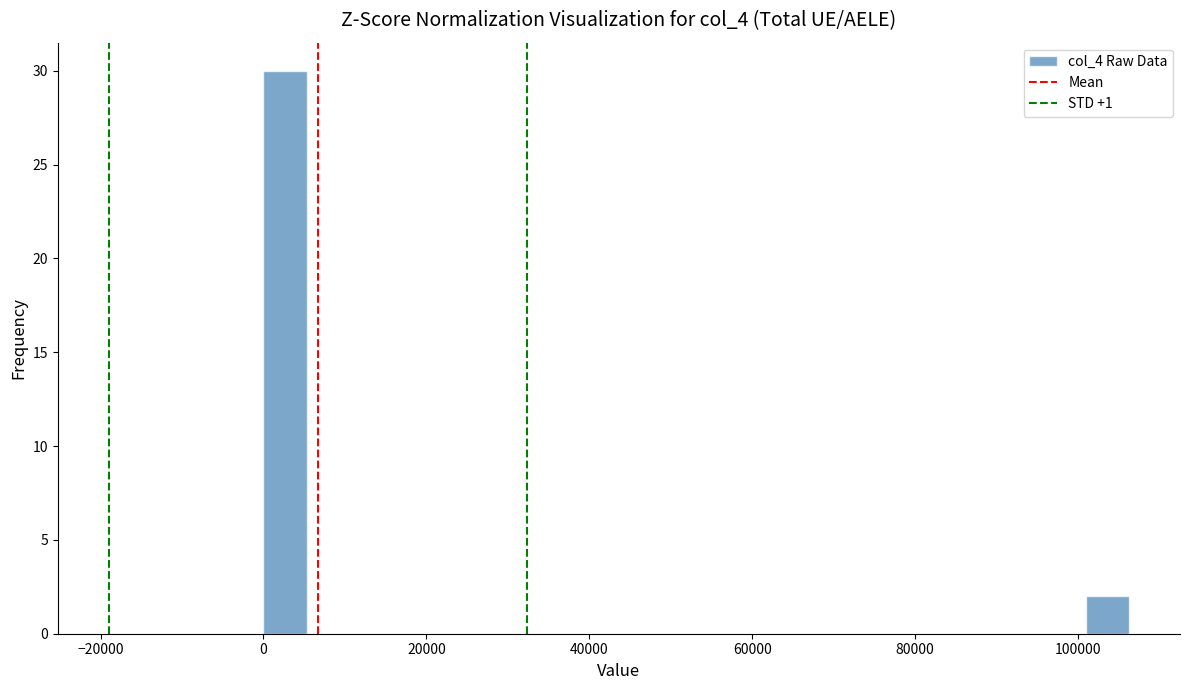

Read against the x-axis, roughly where is the centre of the tallest bar?

2000